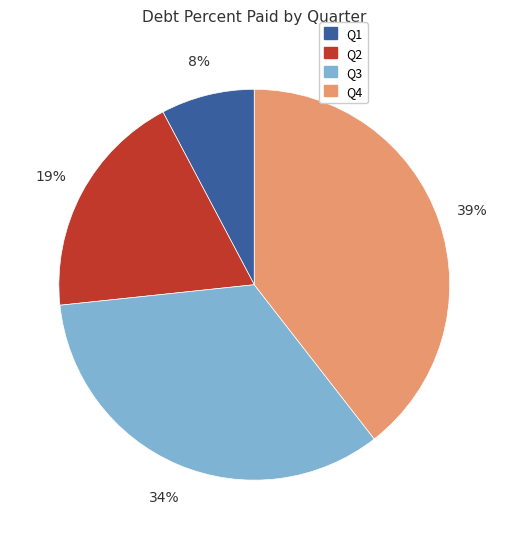

To the nearest percent, what is the average slice percentage?

25%